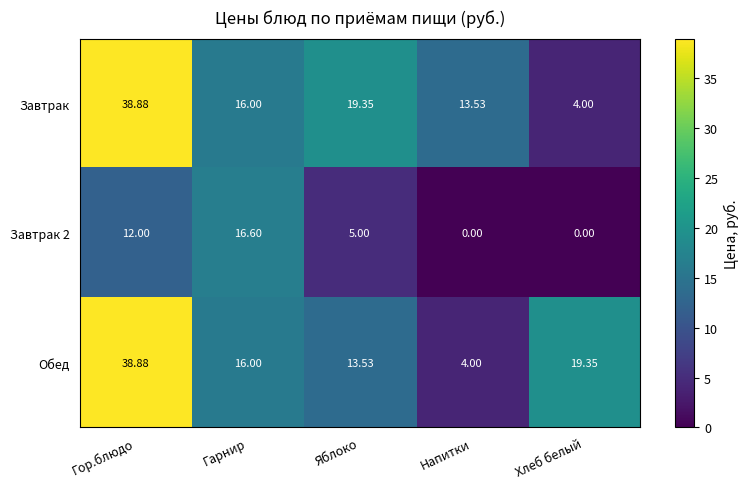

What is the spread (max minus min) of values at Гор.блюдо?

26.9